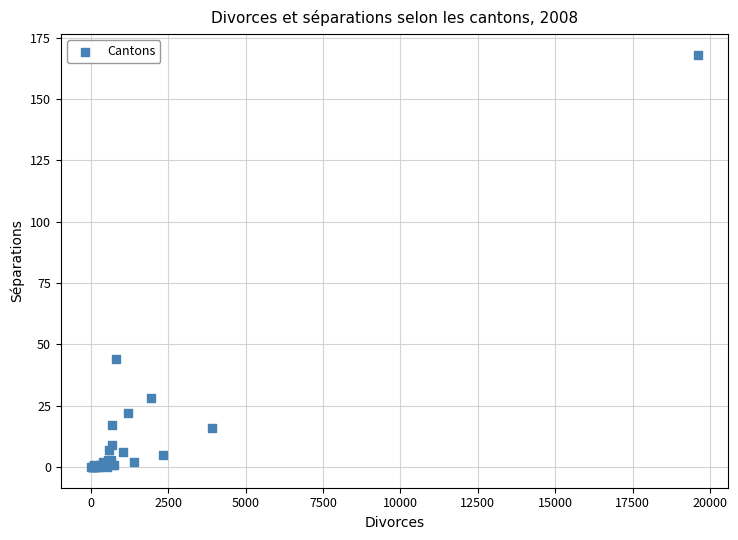

What Y value in the scatter plot is closest to 84?

44